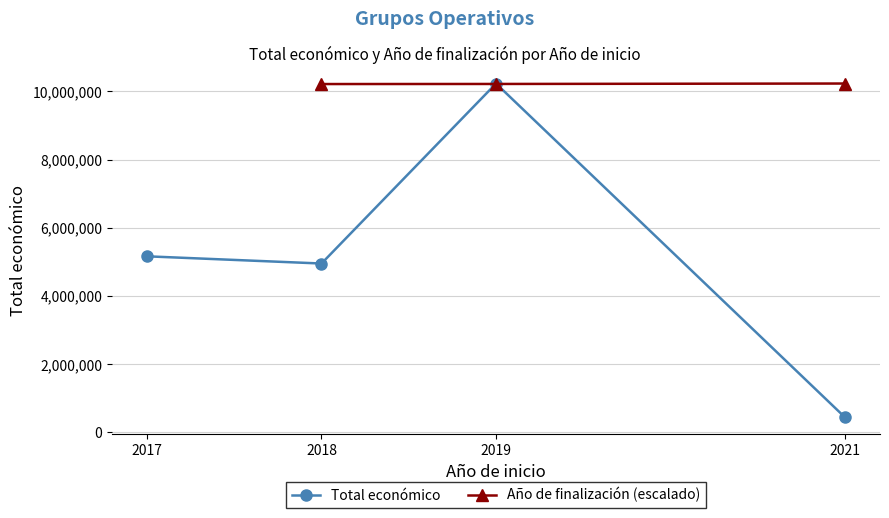

True or false: Año de finalización (escalado) has more than 1 interior local peaks.

False